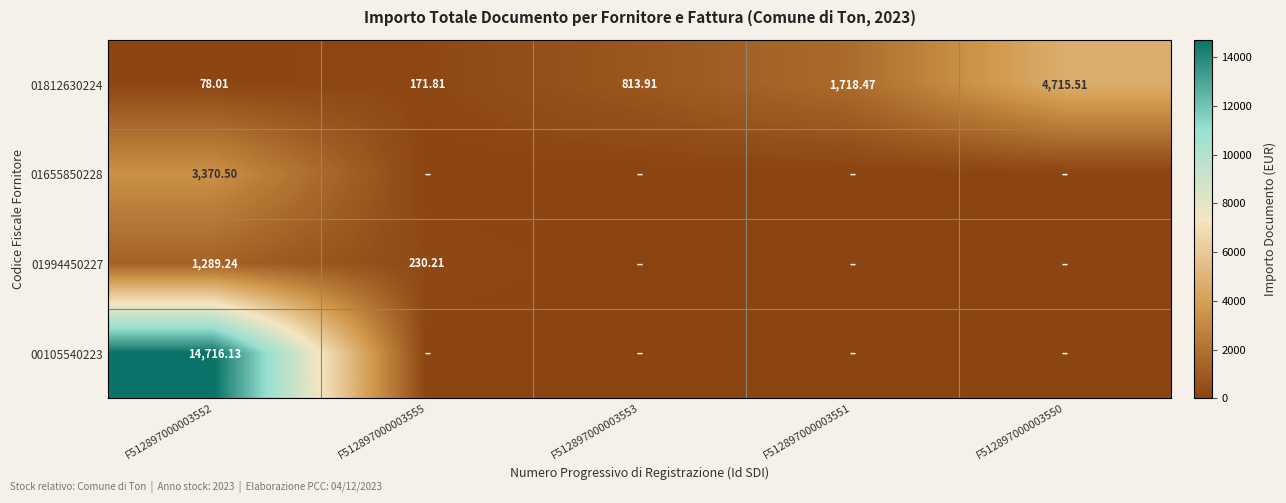

How many categories are shown in the chart?

5